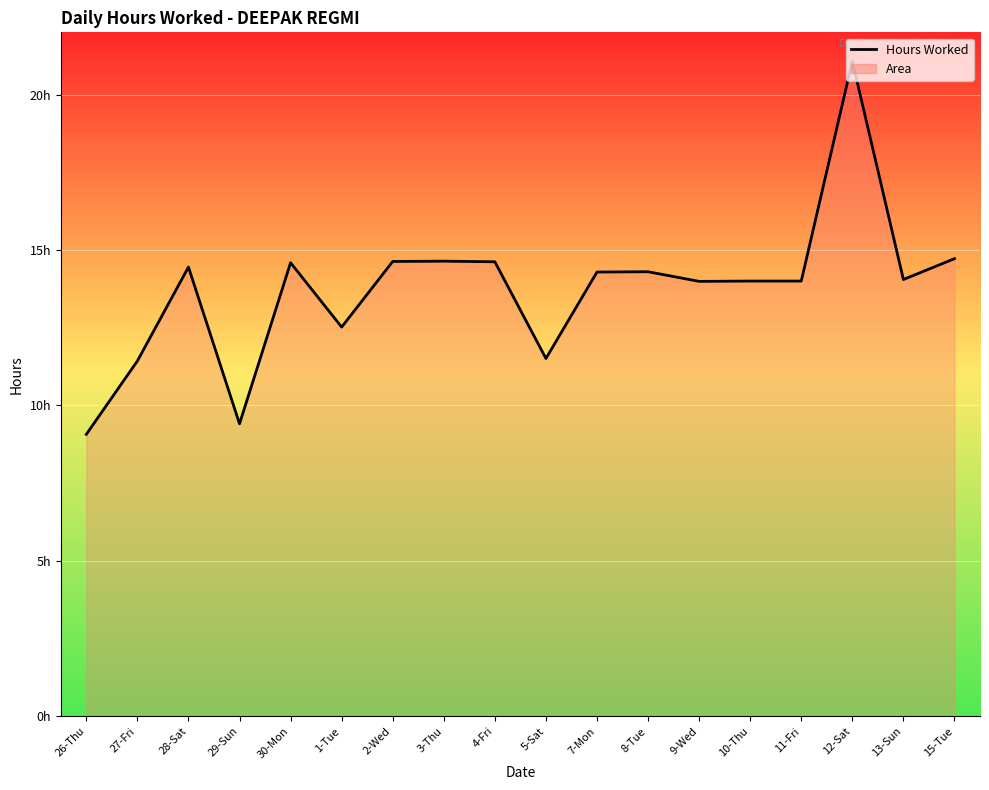

Is this an area chart (filled region under the line)?

Yes